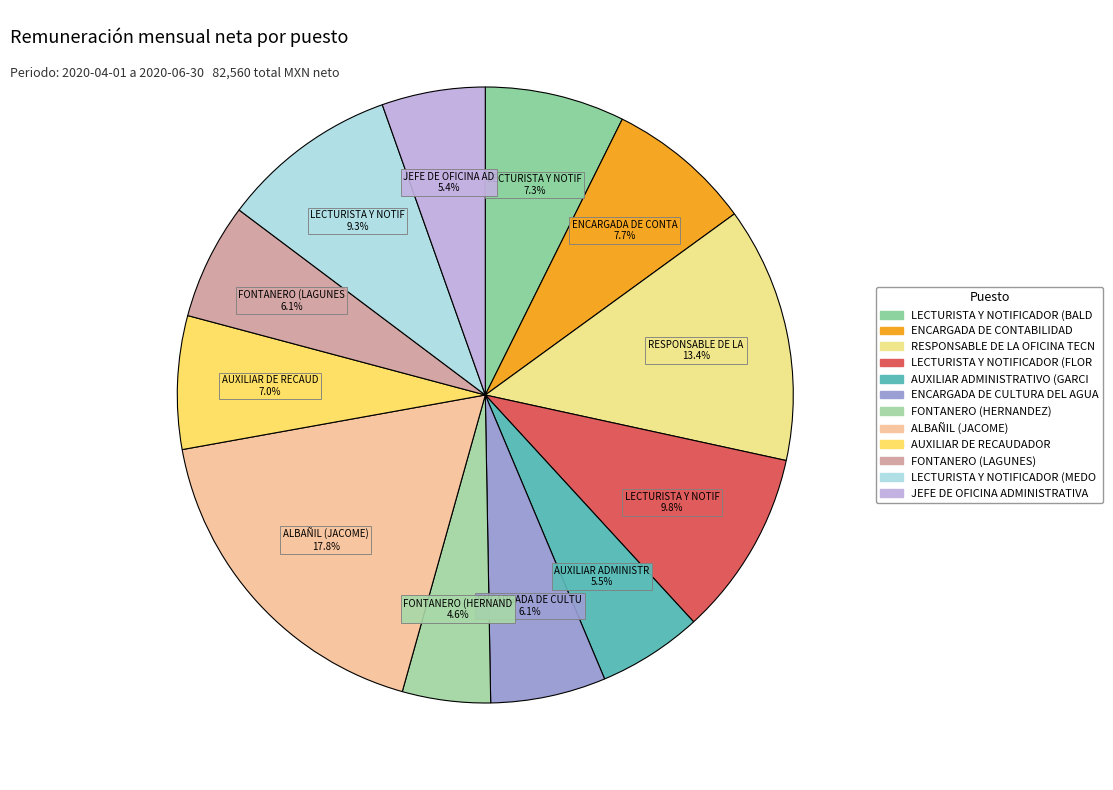

How many segments does this pie chart have?

12